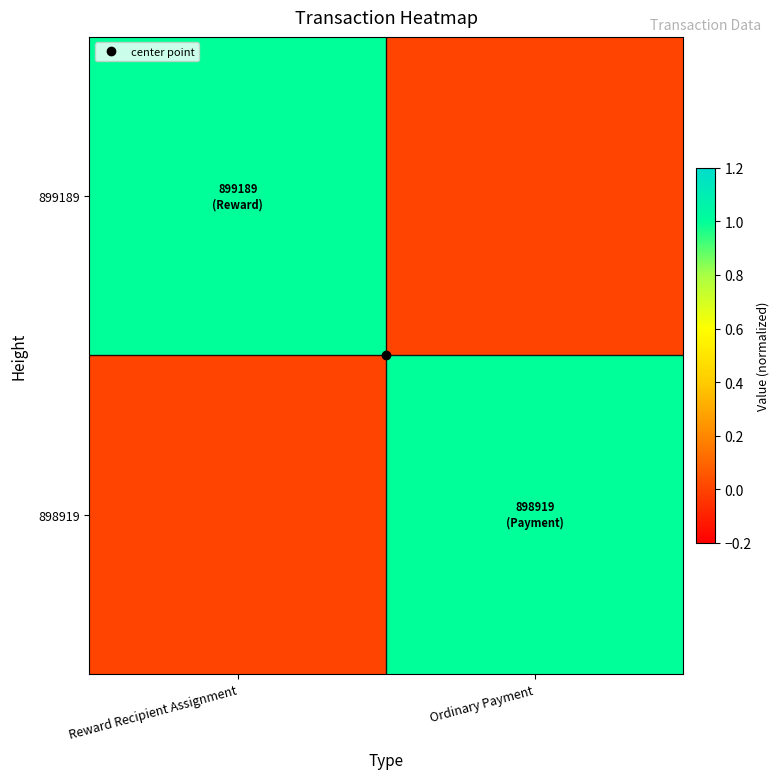

At how many categories does at least one series exceed 0?

2